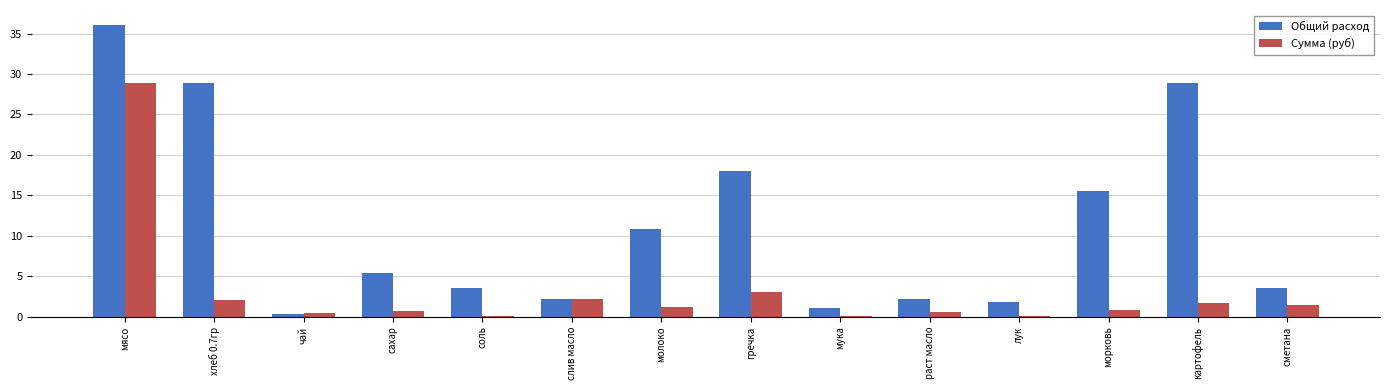

True or false: Общий расход has a value of 6.6 at гречка.

False